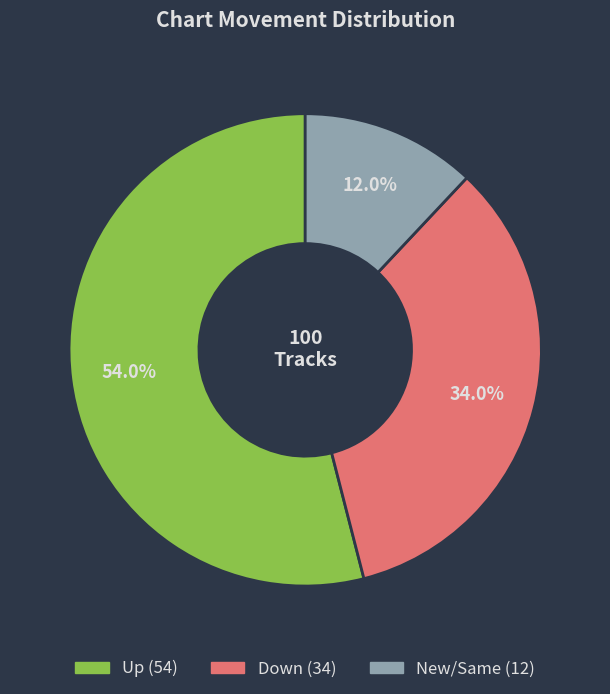

Is there any slice that represents more than half of the pie?

Yes